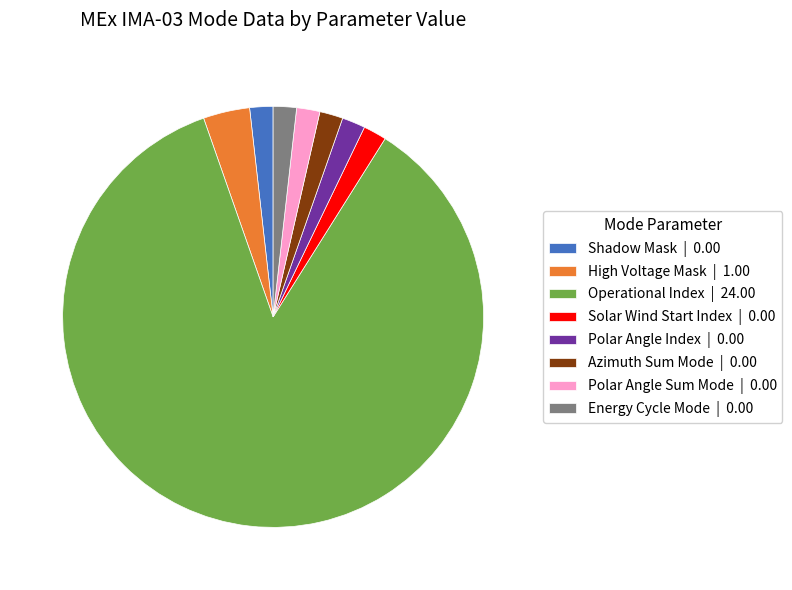

The Shadow Mask | 0.00 slice represents 2% of the pie. True or false?

True